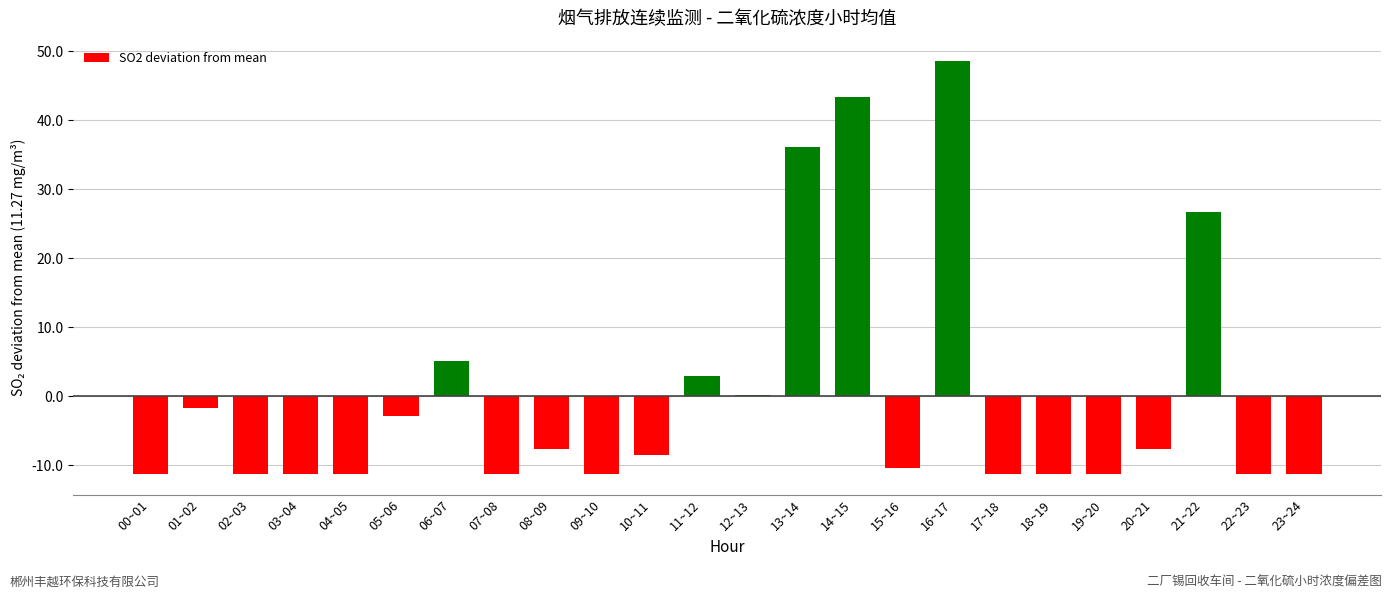

How many data points are above -8?

11